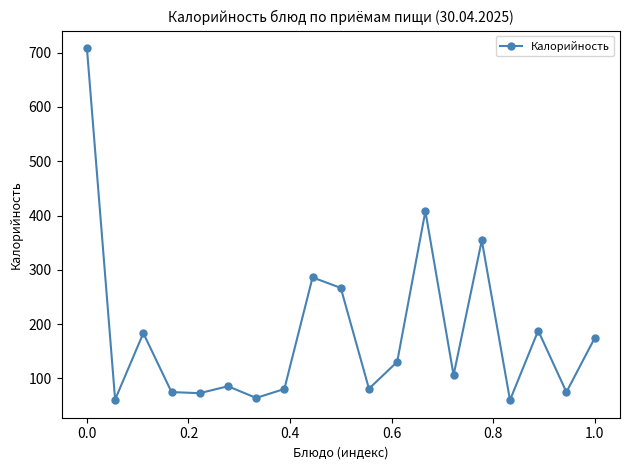

How many interior local valleys (lower than both neighbors) does the data have?

7